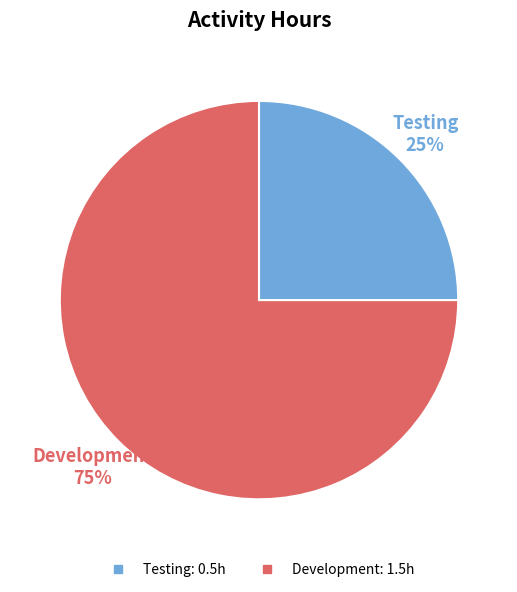

Do Development and Testing together represent more than half of the pie?

Yes